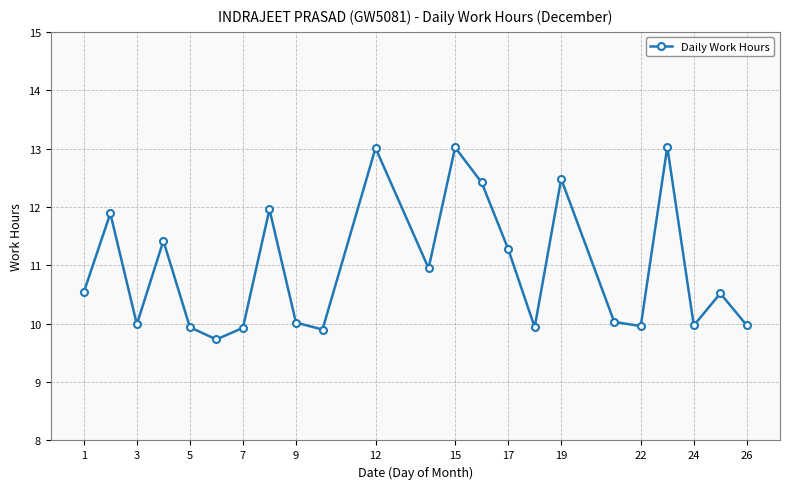

What is the average value?

11.0